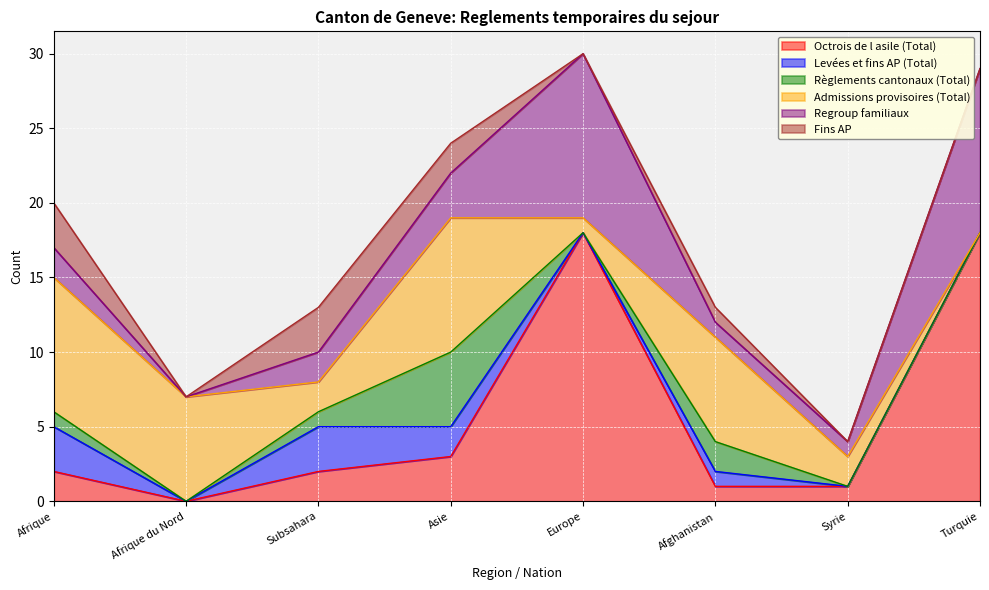

At which category does the chart reach its peak across all series?

Europe